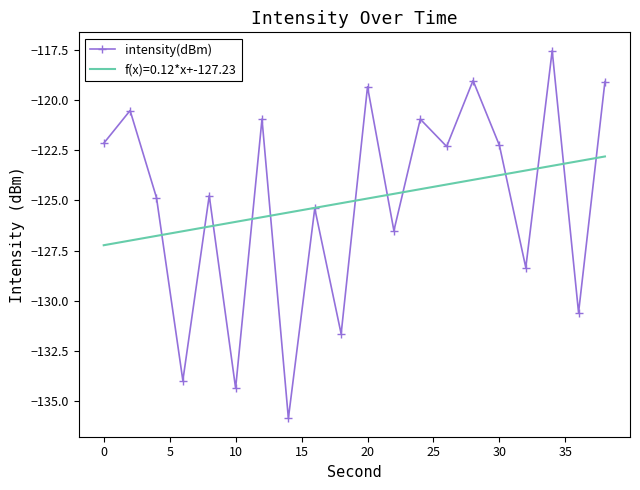

What is the maximum value shown in the chart?

-117.5